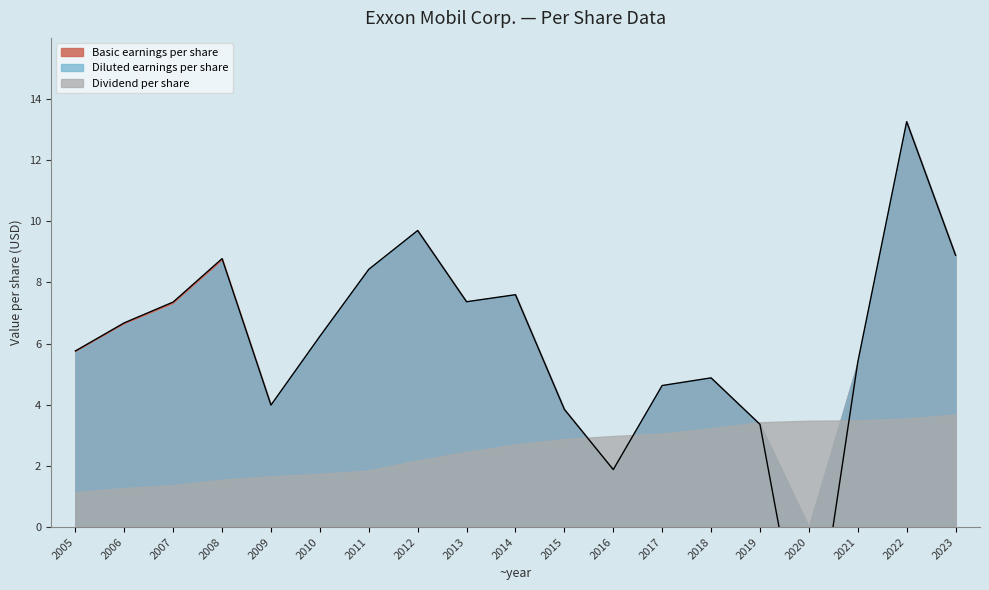

Which category has the lowest value across all series?

2020